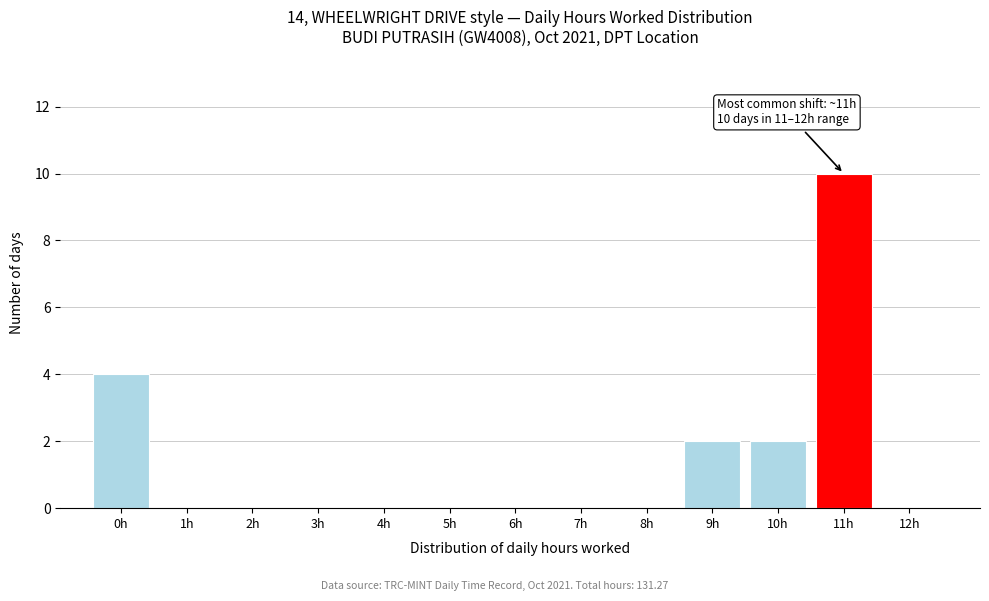

Reading left to right, extract all data points from this chart.

0h=4	1h=0	2h=0	3h=0	4h=0	5h=0	6h=0	7h=0	8h=0	9h=2	10h=2	11h=10	12h=0